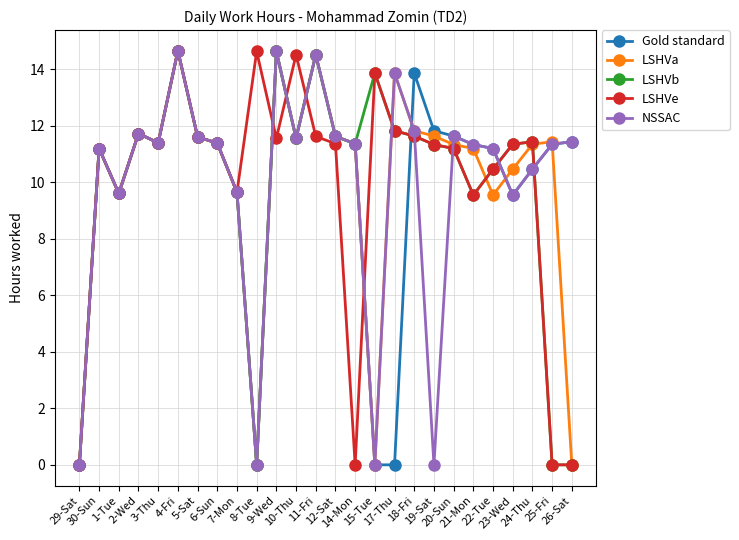

True or false: LSHVa has a value of 5.2 at 24-Thu.

False